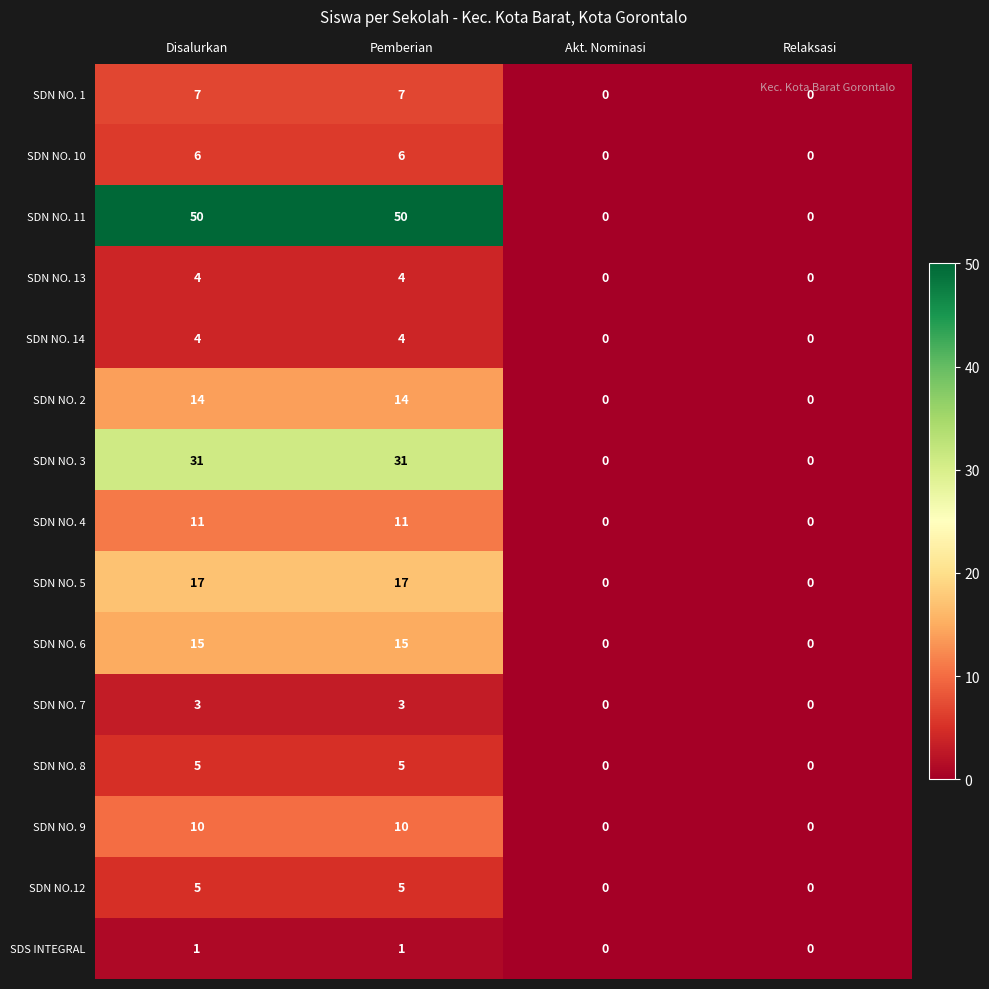

What is the spread (max minus min) of values at Pemberian?

49